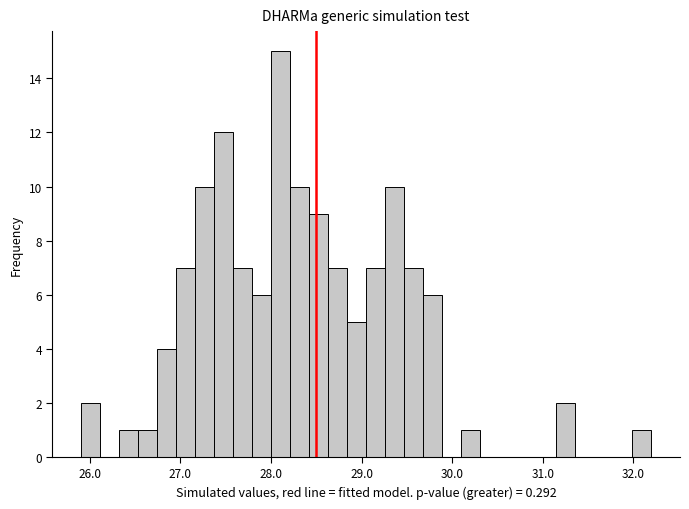

Read against the x-axis, roughly where is the centre of the tallest bar?

28.1